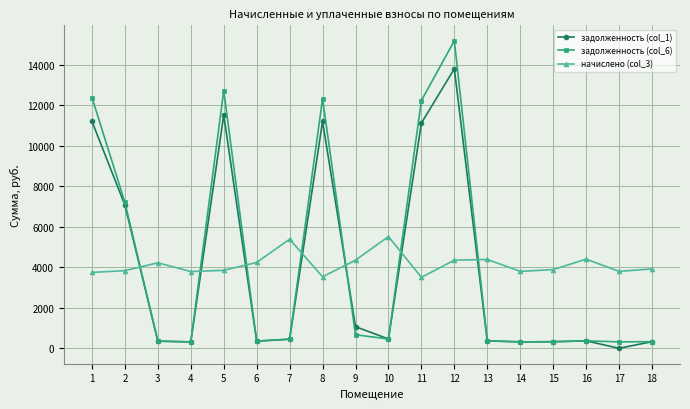

What is the approximate value of начислено (col_3) at 17?

3801.6